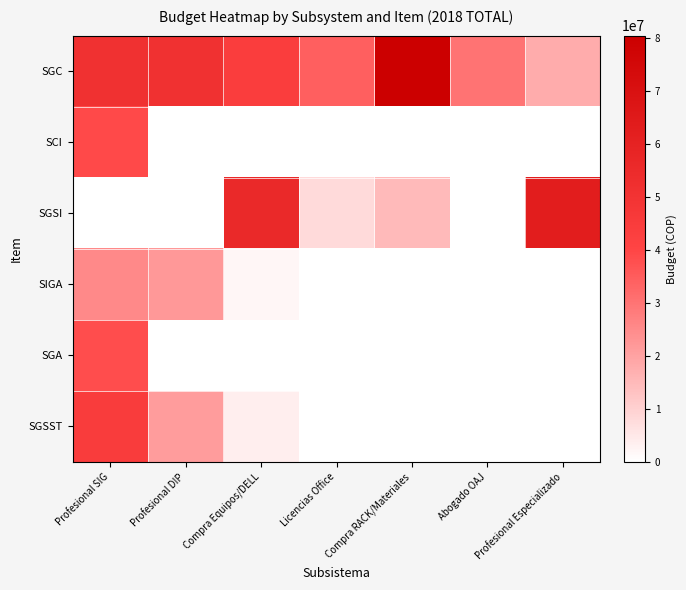

Count the number of categories in the chart.

7